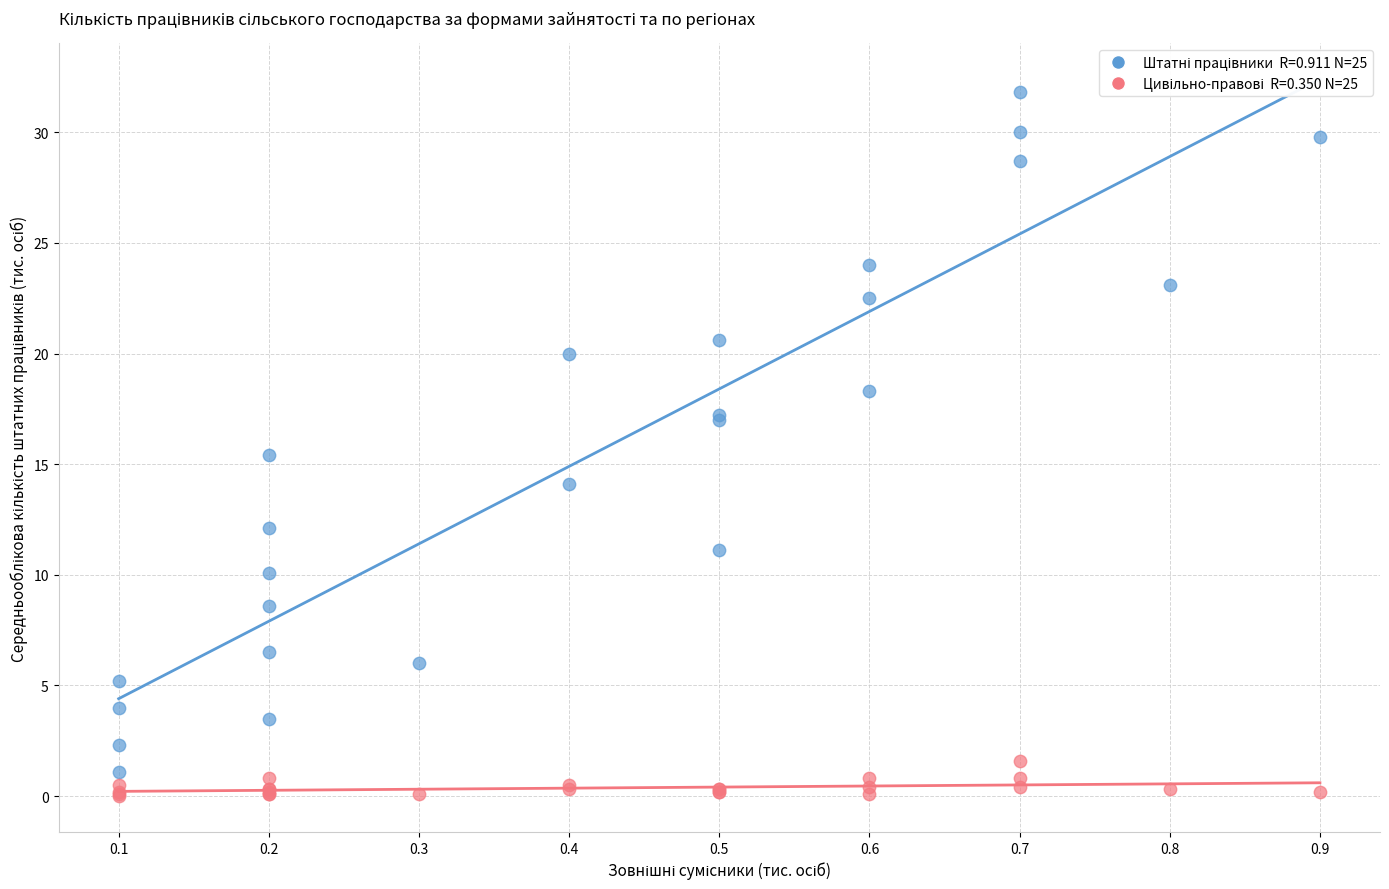

Across all series, what Y value is closest to 15?

15.4